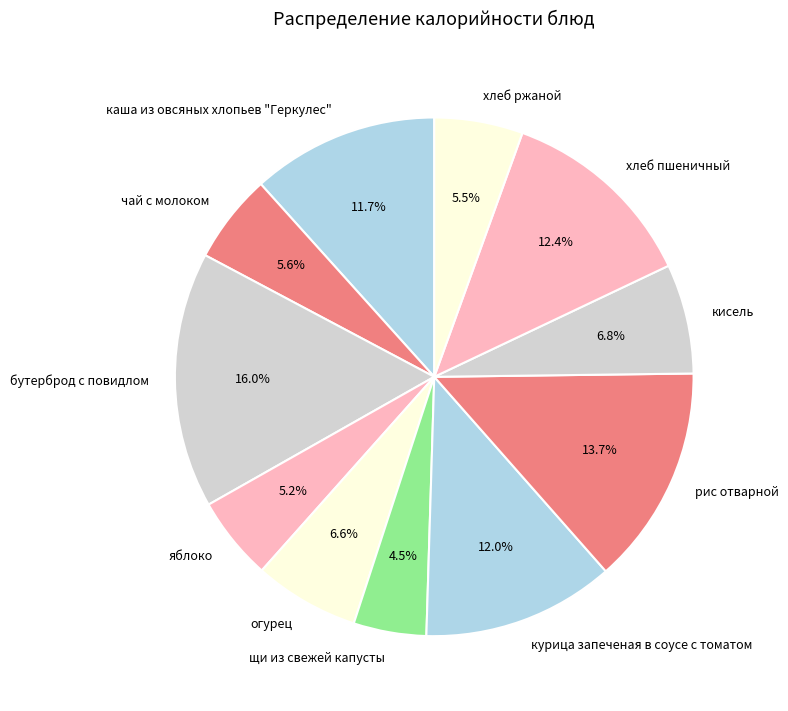

How many segments does this pie chart have?

11